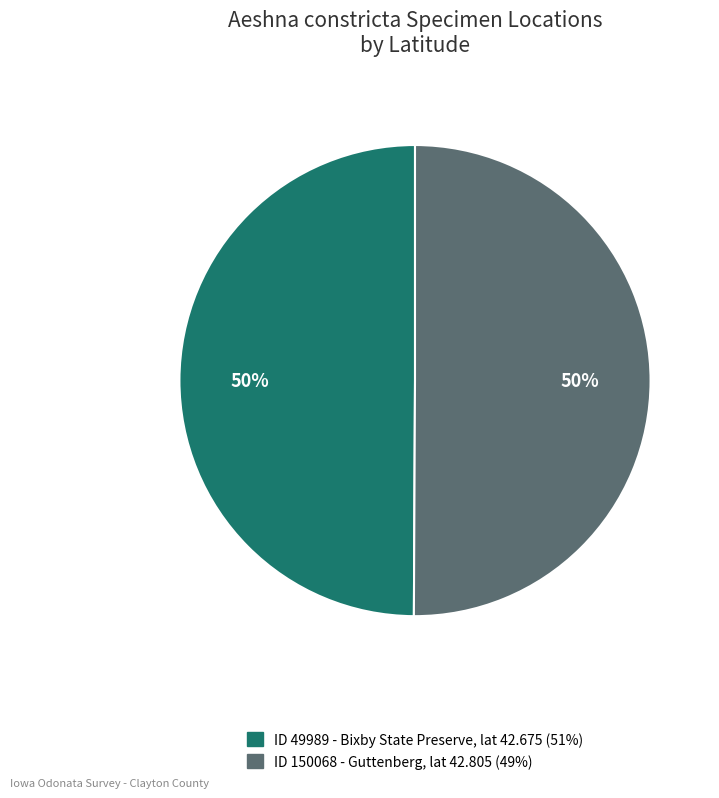

To the nearest percent, what is the average slice percentage?

50%